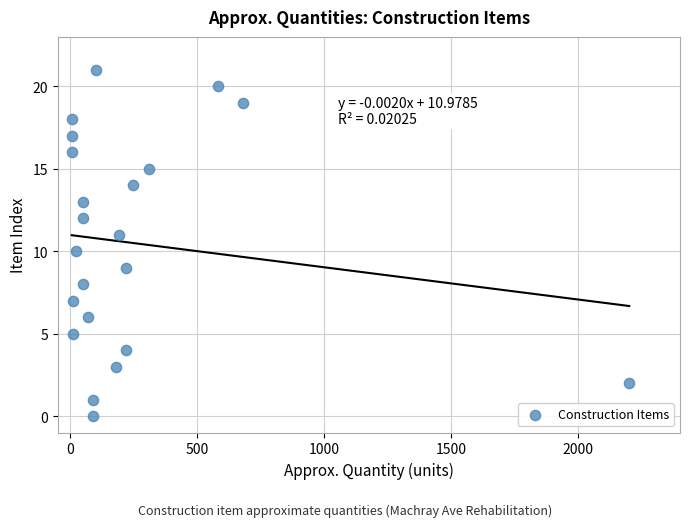

What is the range of X values (max minus min)?

2195